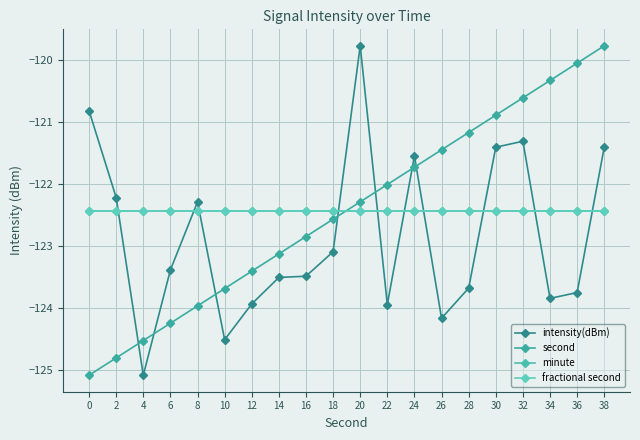

What is the difference between the maximum and second lowest values in the second series?

5.0